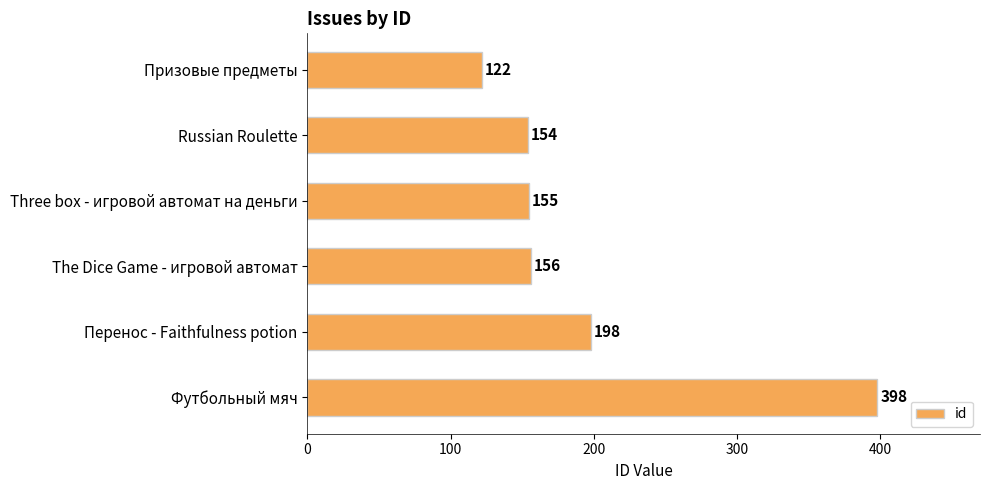

What is the average value?

197